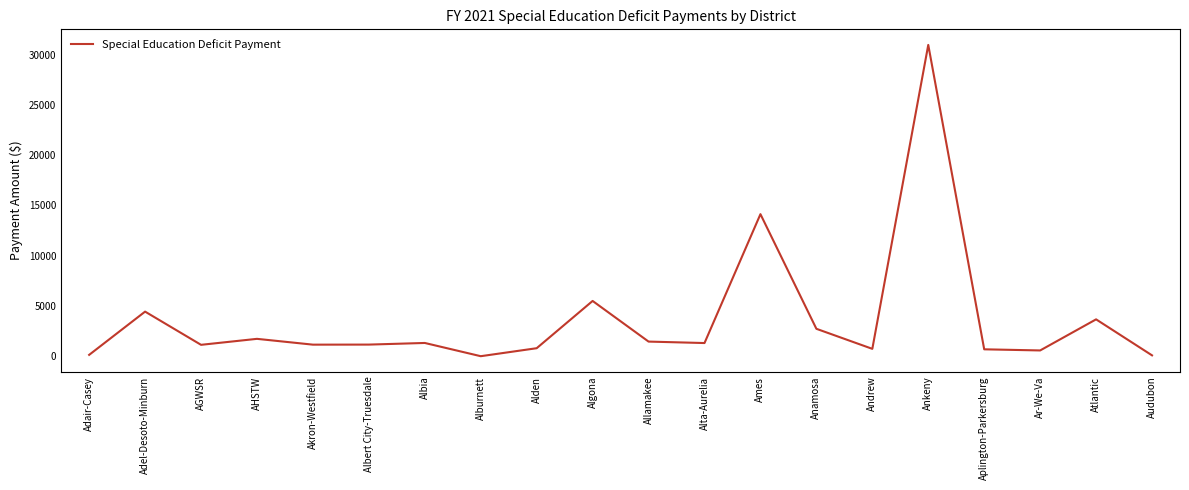

Between Adel-Desoto-Minburn and Allamakee, which is larger?

Adel-Desoto-Minburn